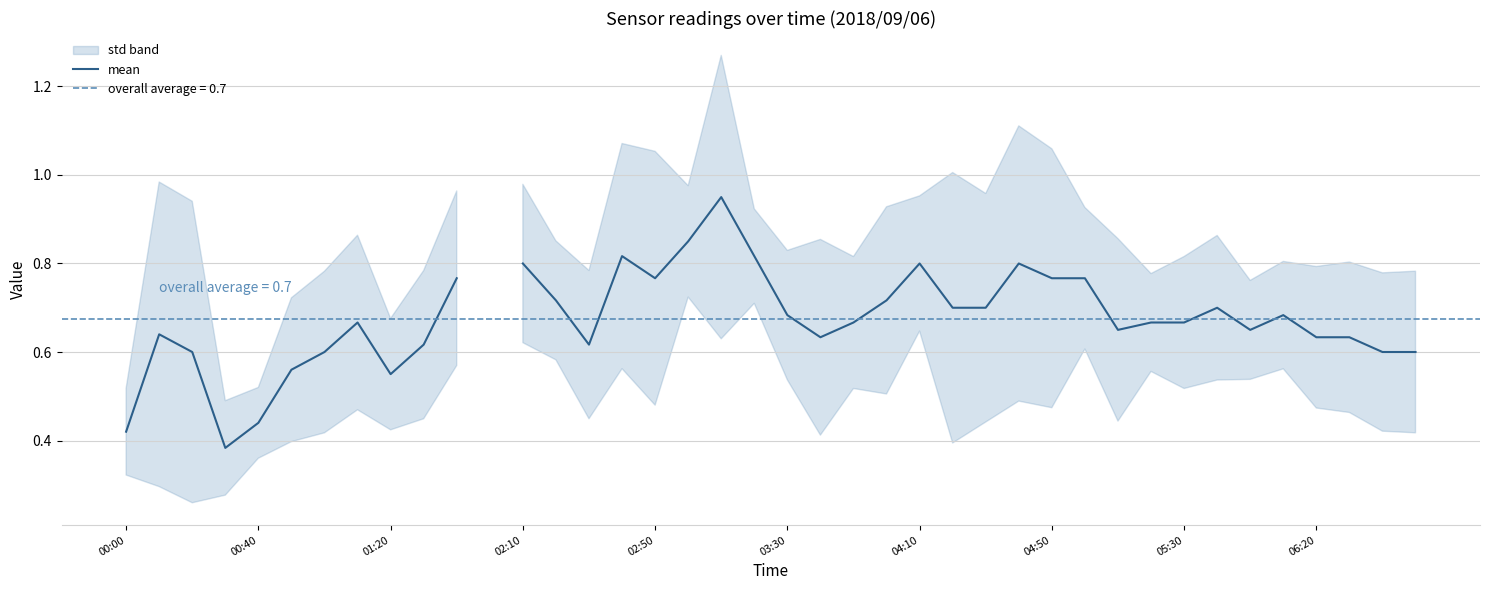

What is the approximate value at 17?

0.9